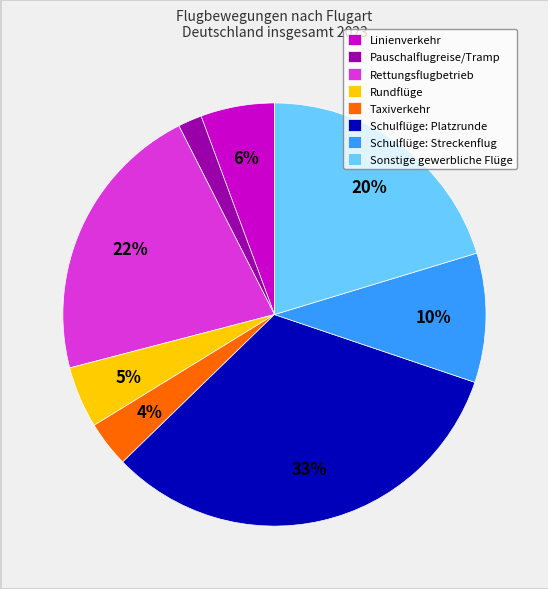

How many slices are in this pie chart?

8